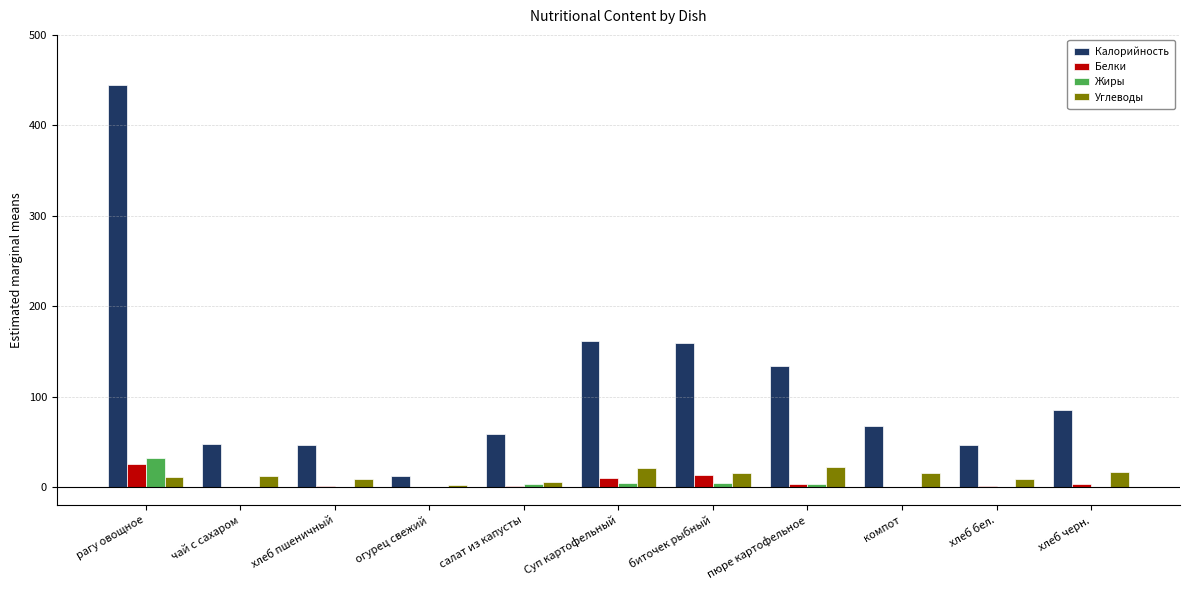

What is the approximate value of Калорийность at хлеб бел.?

47.0